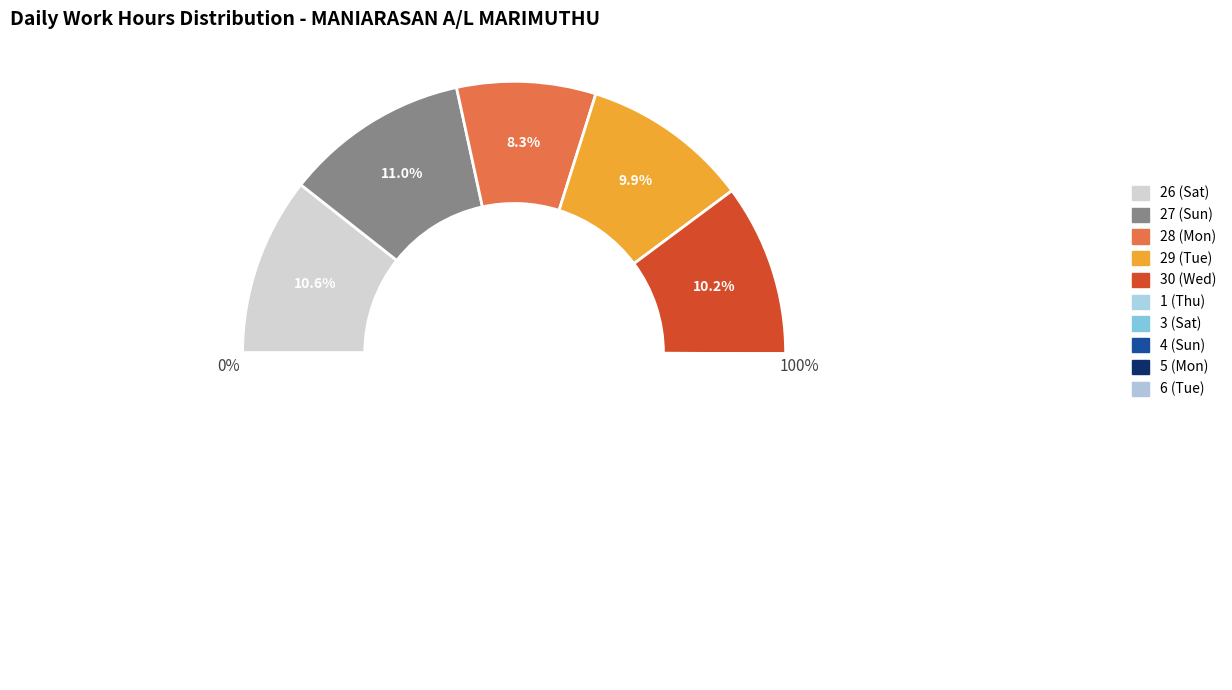

Which slice is the smallest?

28 (Mon)